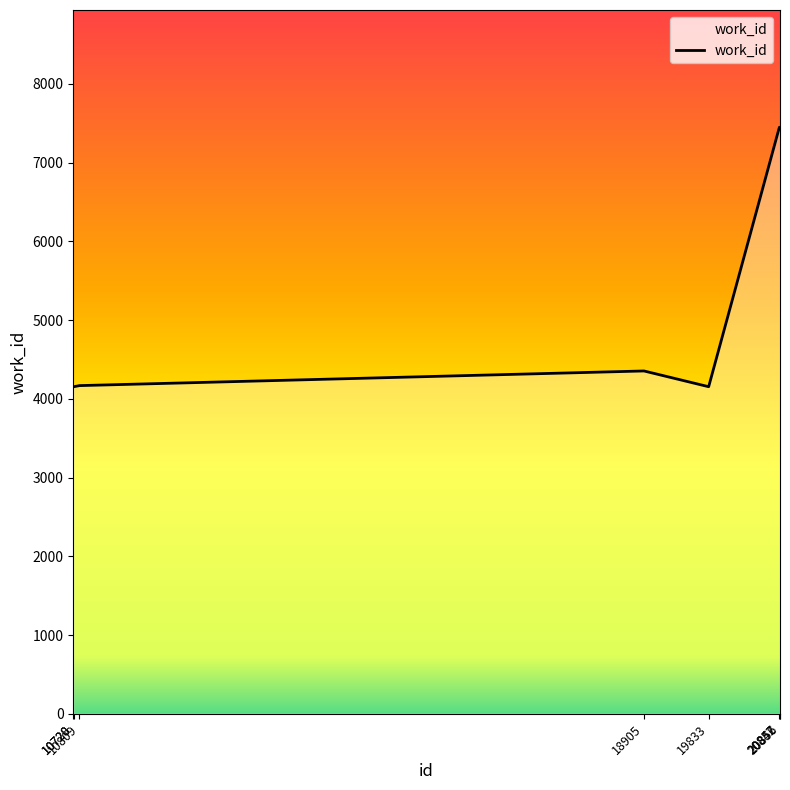

What is the difference between the second highest and minimum values?

3294